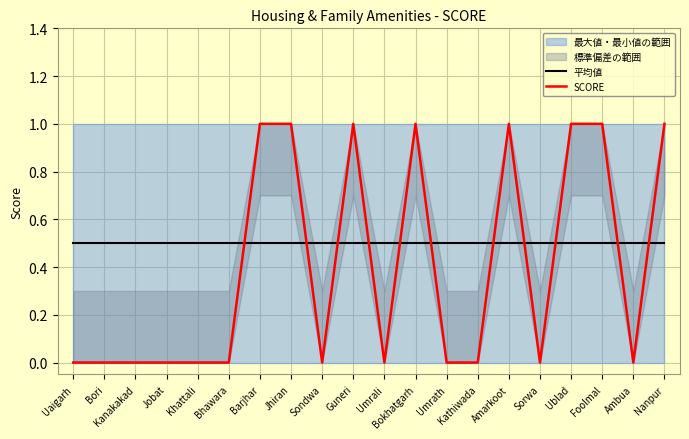

How many lines are shown in the chart?

2